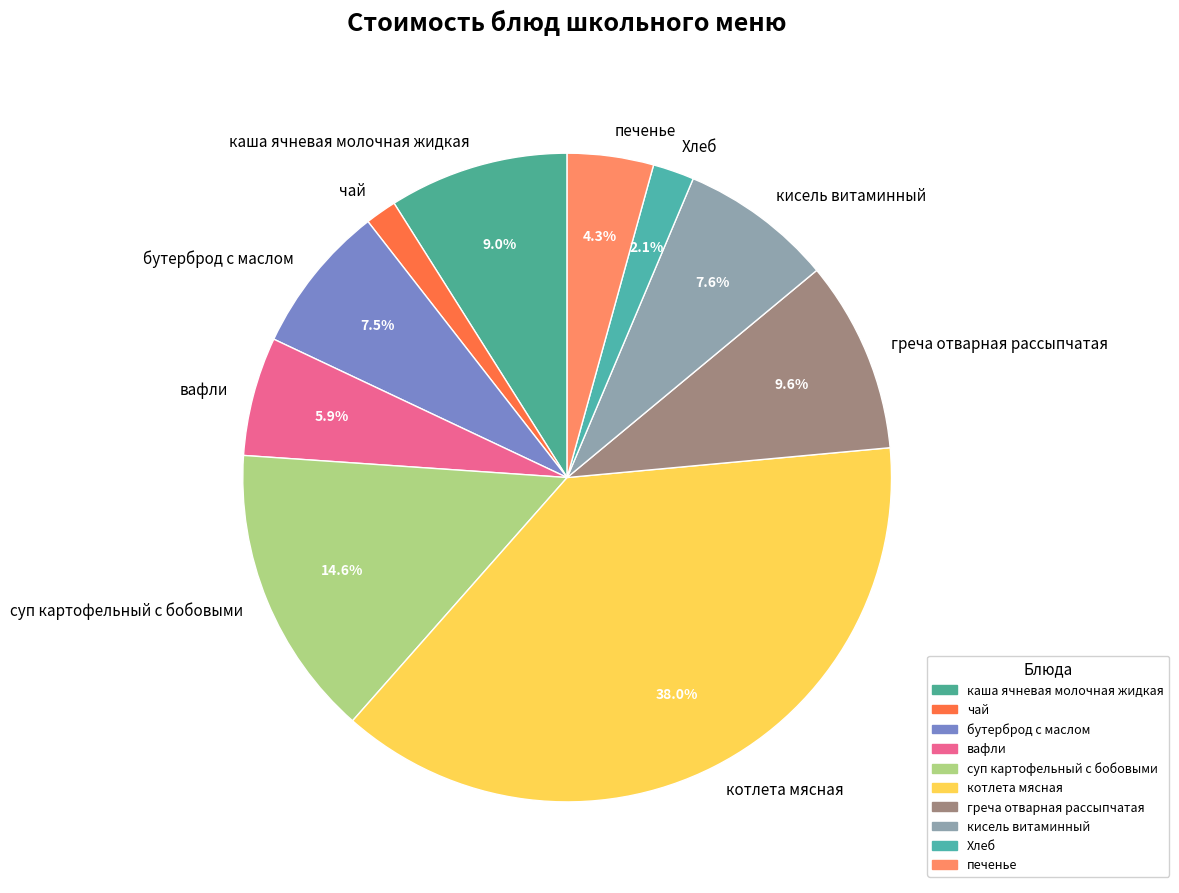

To the nearest percent, what is the difference between the largest and smallest slice percentages?

36%